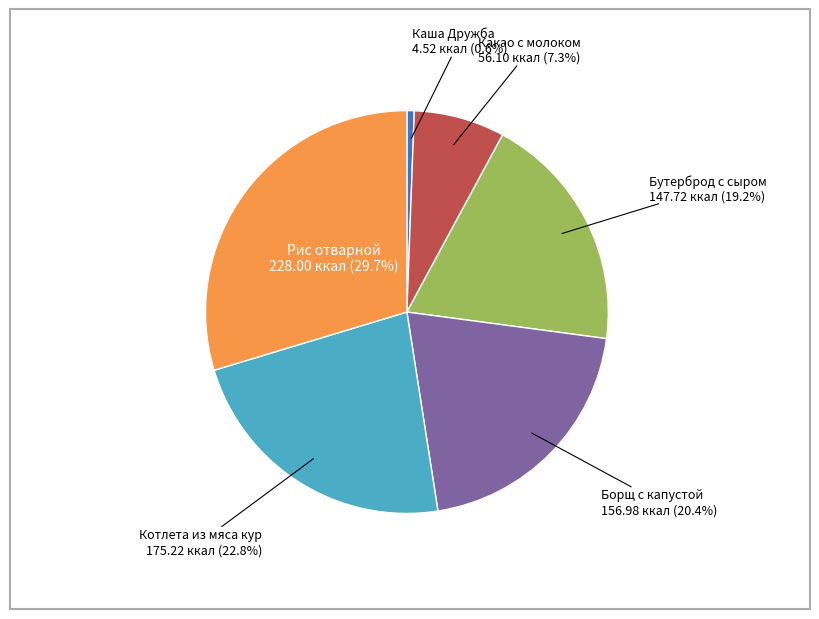

Is there a majority slice in this chart?

No